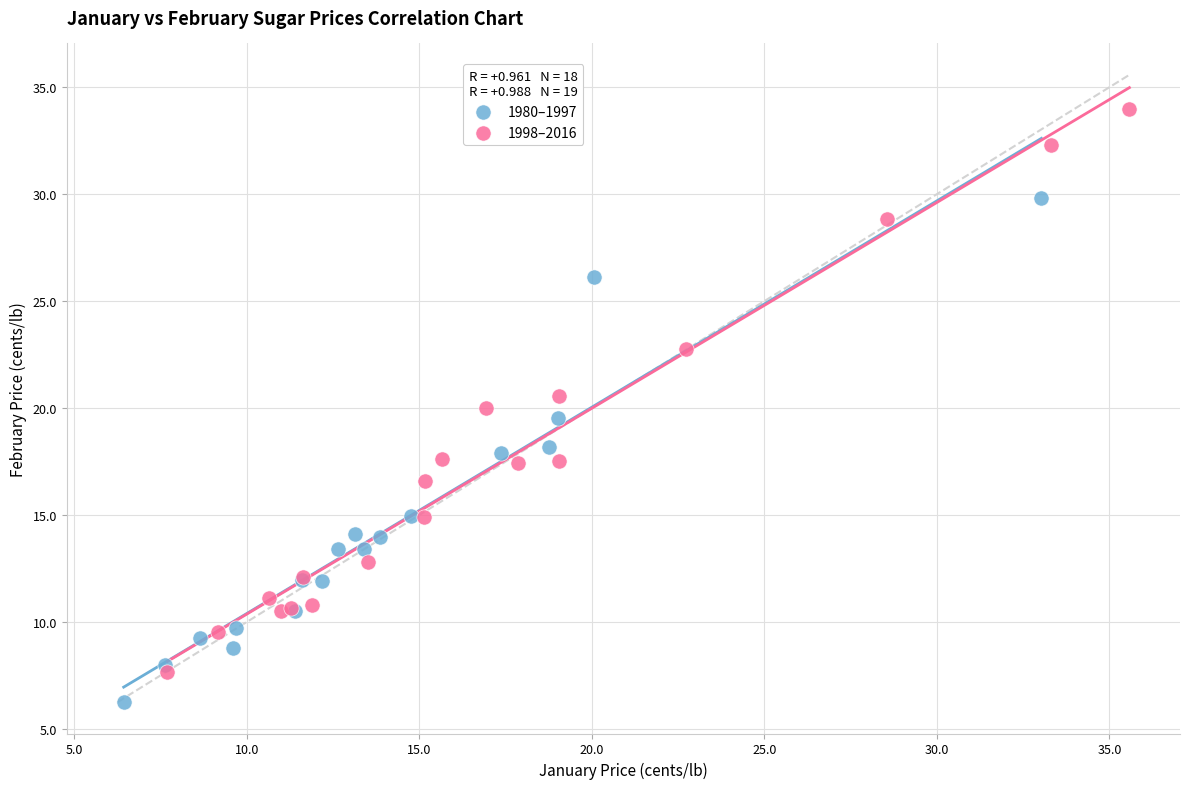

What are all the series names shown in the legend?

1980–1997, 1998–2016